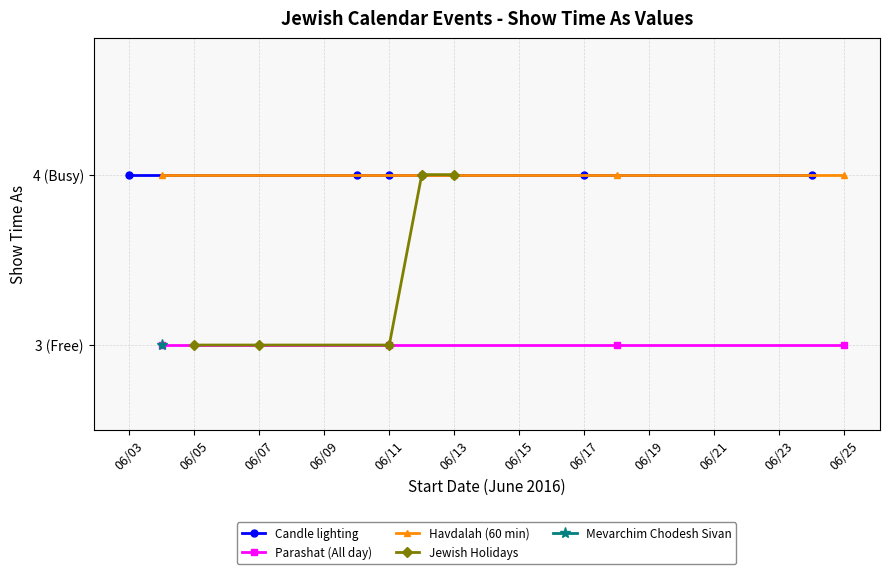

Is the value of Jewish Holidays at 12/6/2016 greater than the value of Candle lighting at 3/6/2016?

No